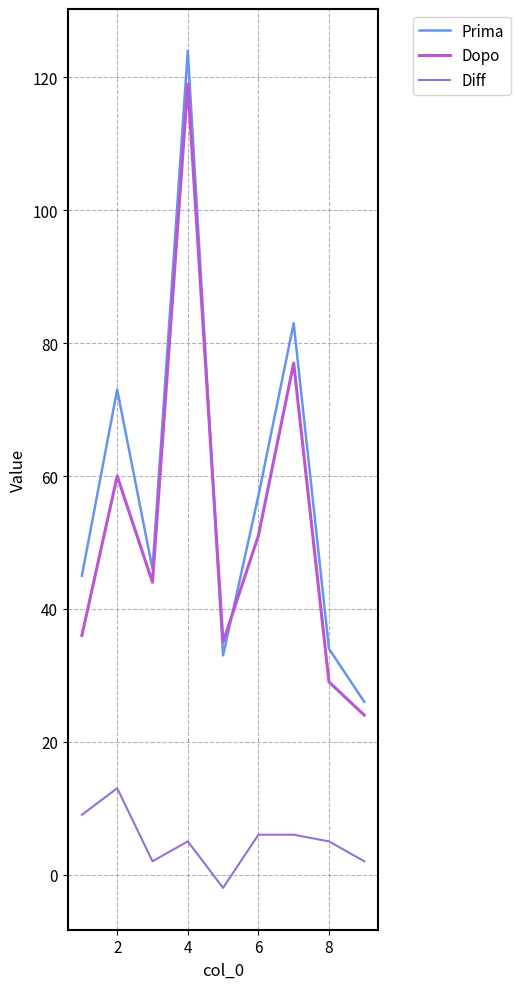

Reading right to left, list all the values displayed in this chart.

Prima: 26	34	83	57	33	124	46	73	45
Dopo: 24	29	77	51	35	119	44	60	36
Diff: 2	5	6	6	-2	5	2	13	9